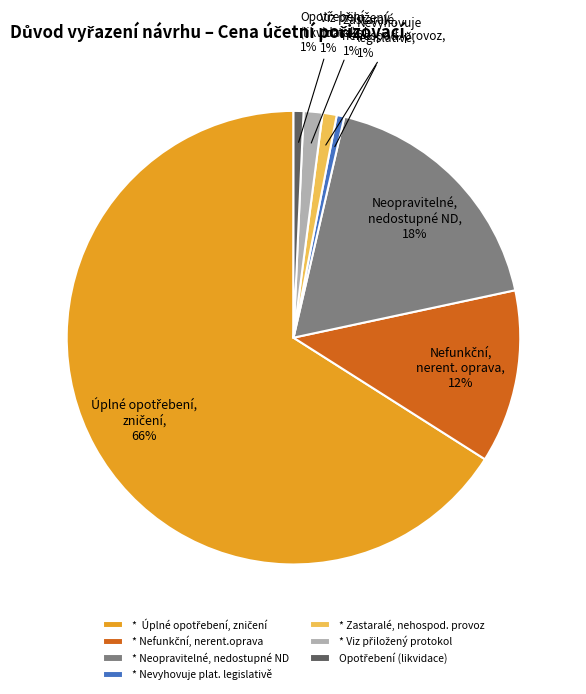

To the nearest percent, what portion does * Neopravitelné, nedostupné ND represent?

18%